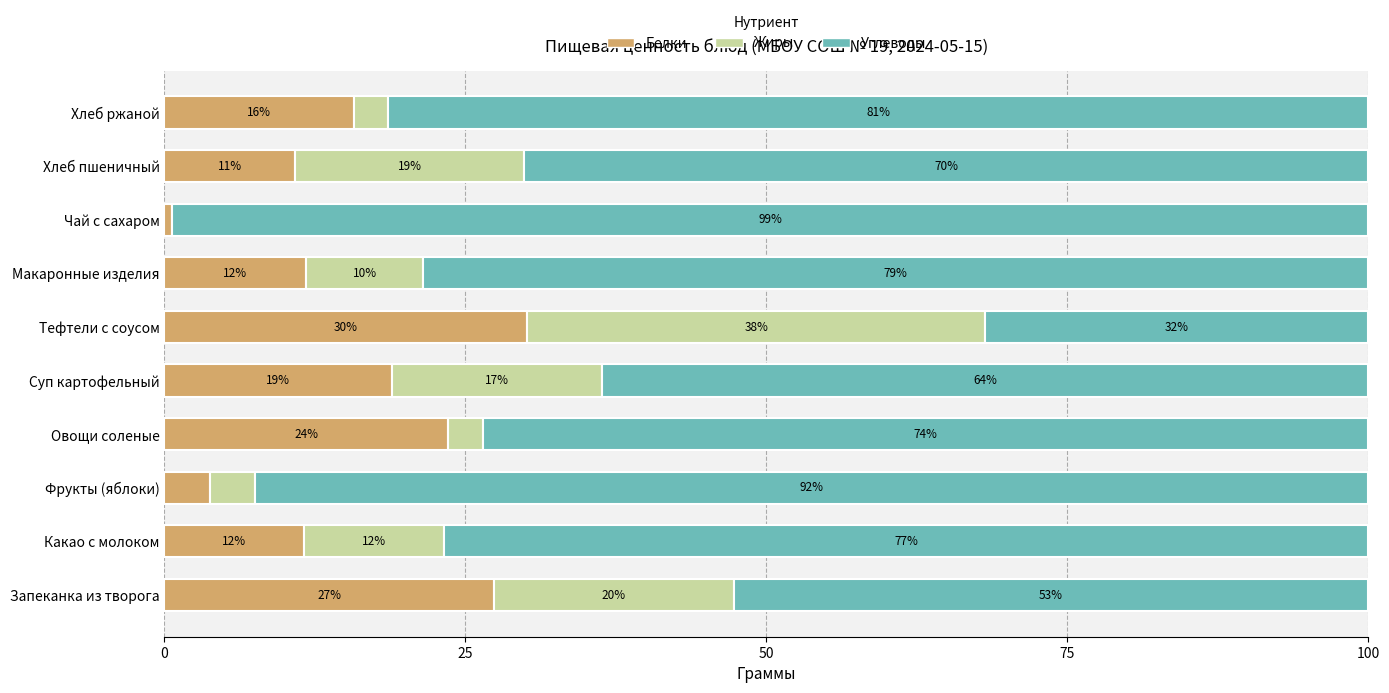

What are all the series names shown in the legend?

Белки, Жиры, Углеводы